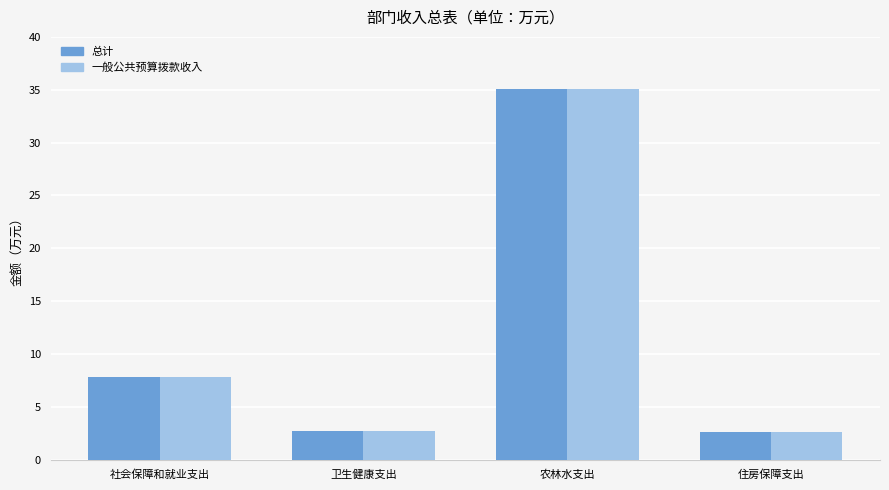

What is the label of the 1st bar from the left?

社会保障和就业支出